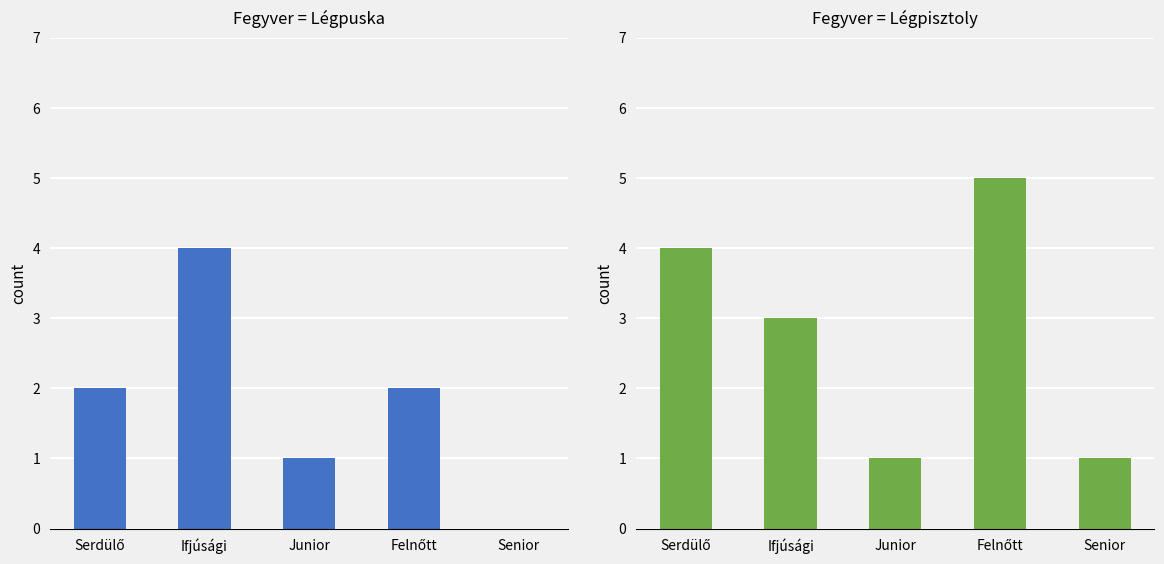

What is the spread (max minus min) of values at Felnőtt?

3